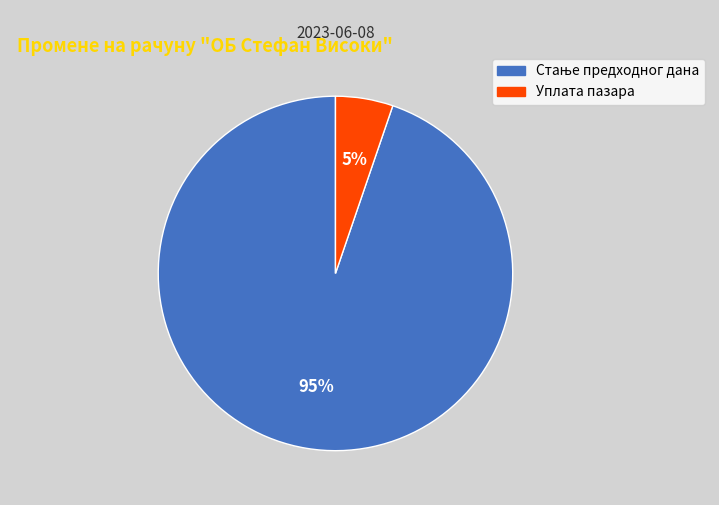

Is it true that Уплата пазара is 1% of the pie?

False